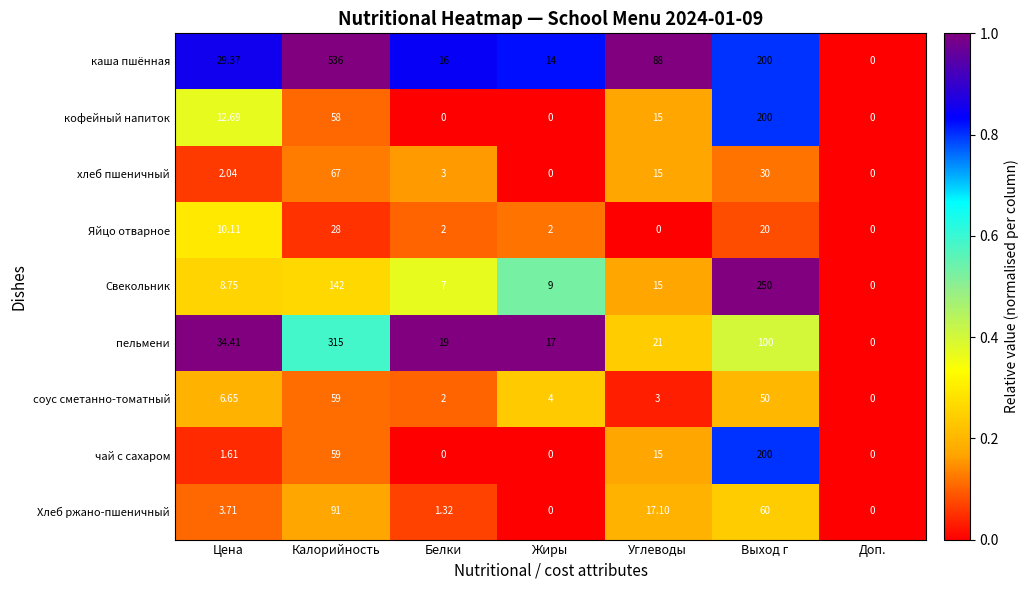

Where does the хлеб пшеничный series first go above 3?

Калорийность